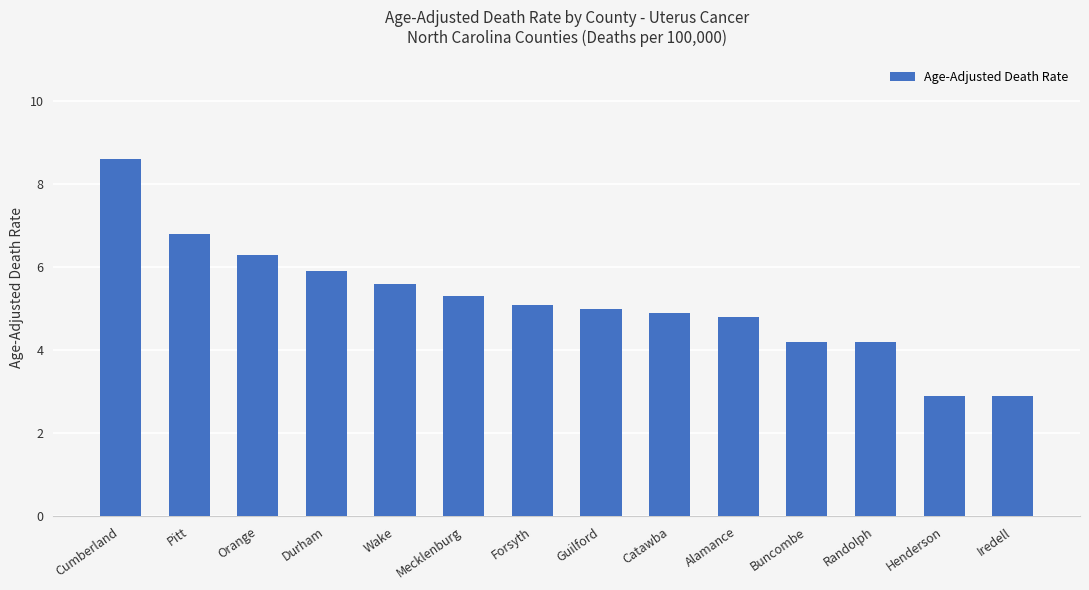

Is it true that the value at Orange is 1.6?

False